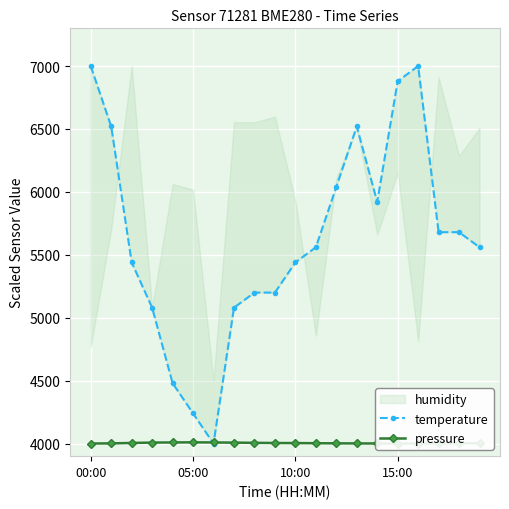

In pressure, how many points are higher than both neighbors (excluding endpoints)?

1